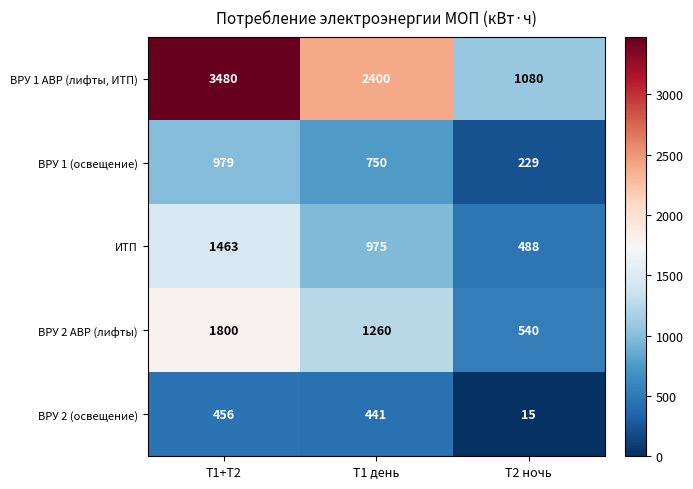

Which series changed the most between Т1 день and Т2 ночь?

ВРУ 1 АВР (лифты, ИТП)